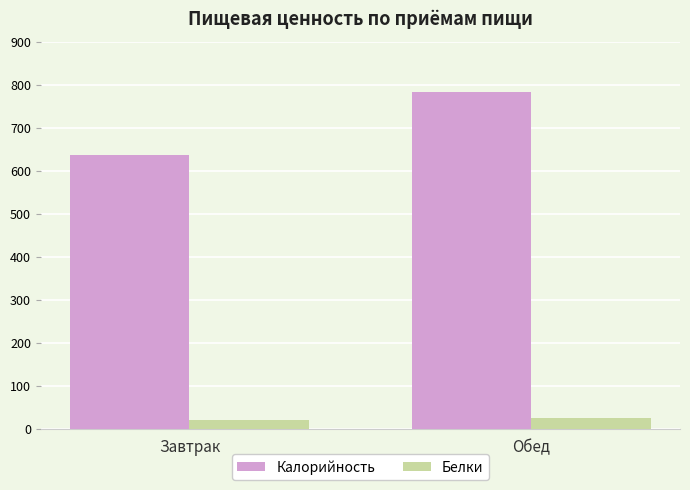

Is it true that Калорийность equals 415.5 at Завтрак?

False